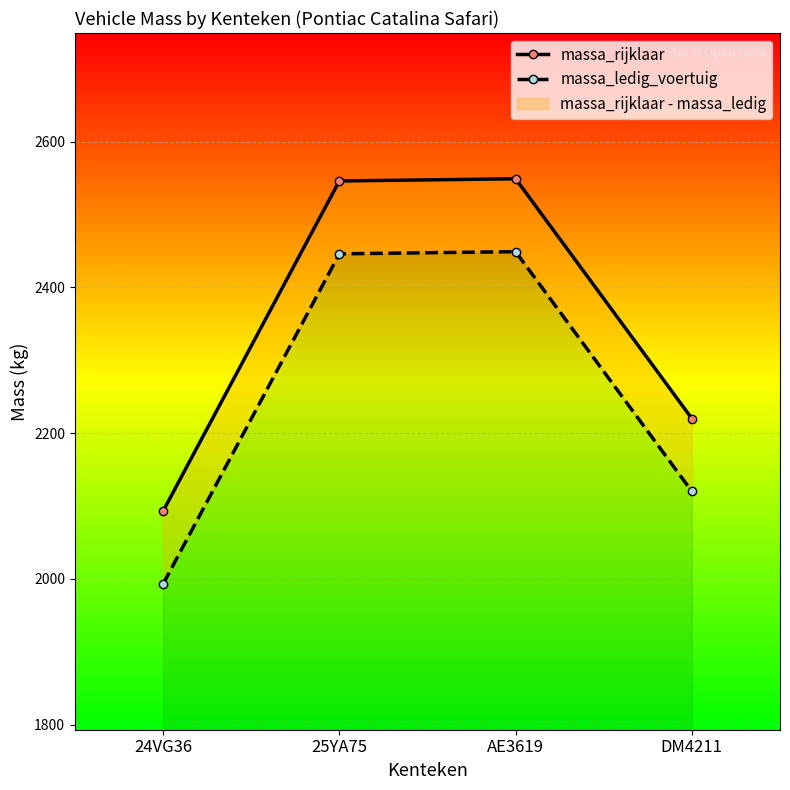

True or false: massa_ledig_voertuig has a value of 2120 at DM4211.

True